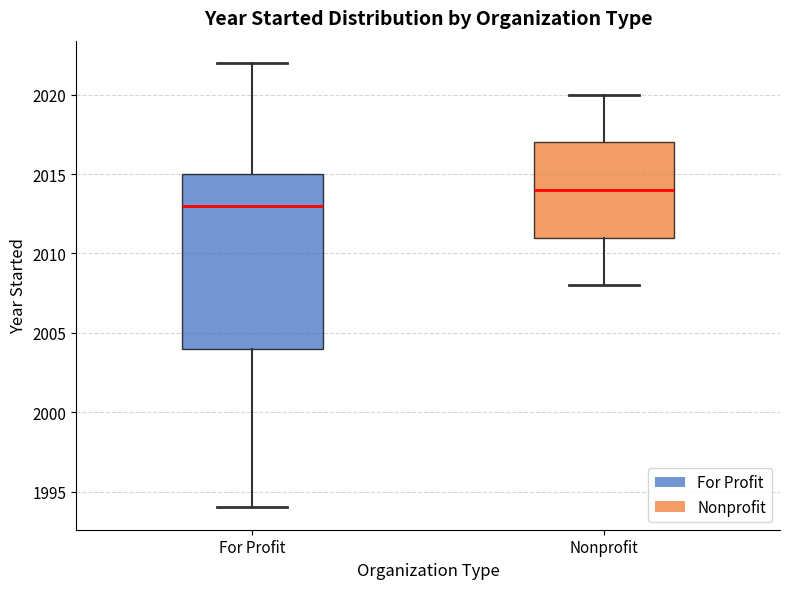

Which box has the highest median line?

Nonprofit